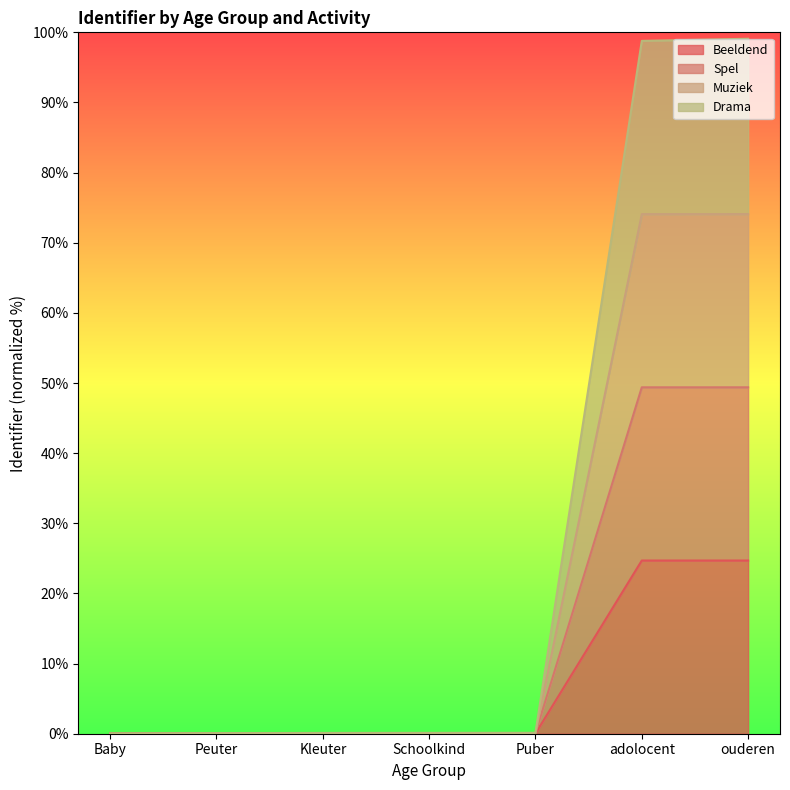

What is the difference between the second highest and minimum values in the Beeldend series?

24.7